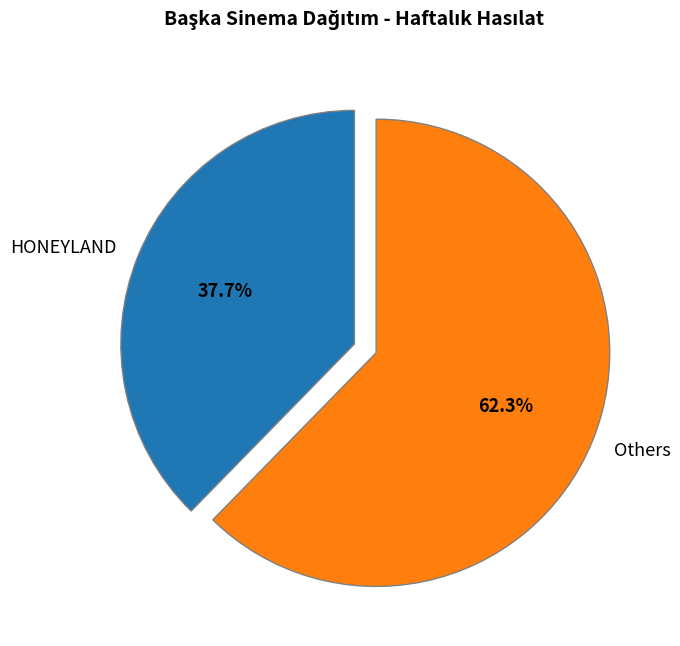

Which slice is the largest?

Others